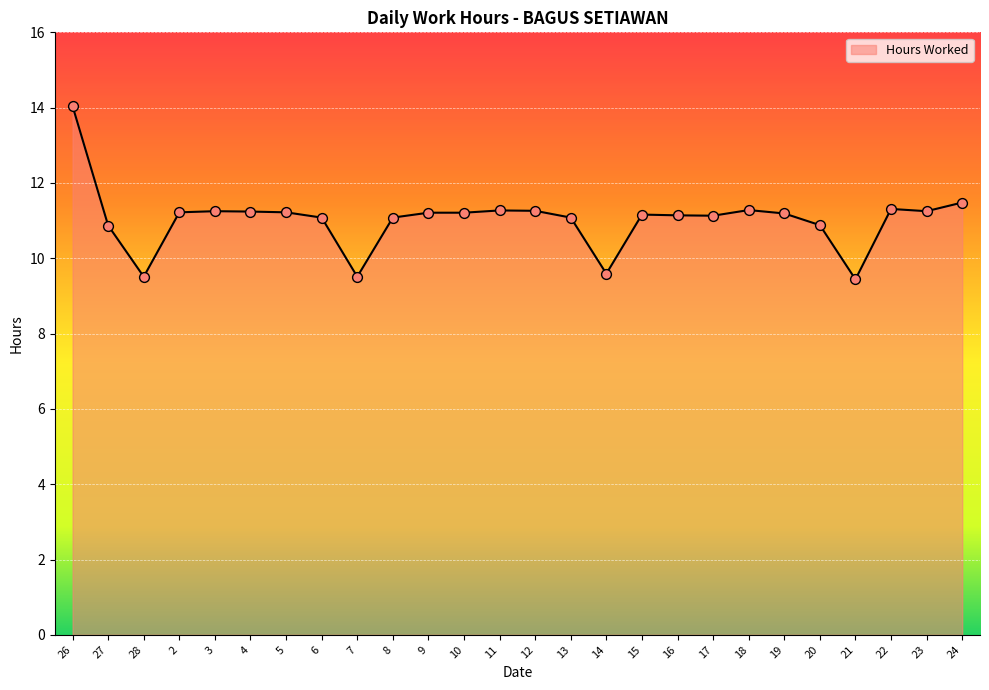

What is the change in value from 6 to 24?

+0.4